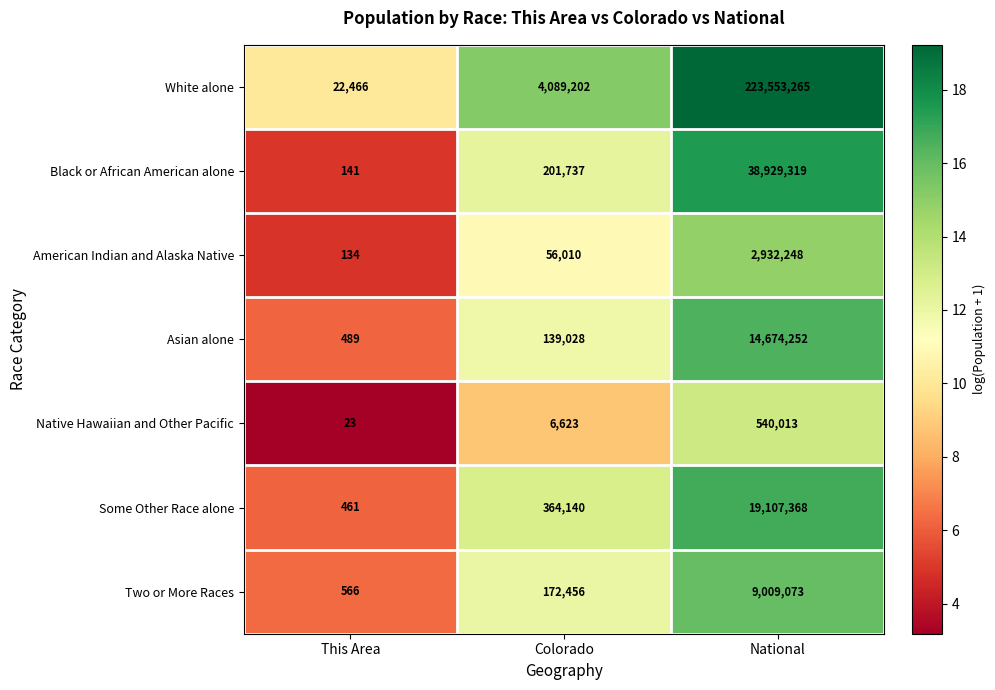

At which category does the chart reach its minimum across all series?

This Area